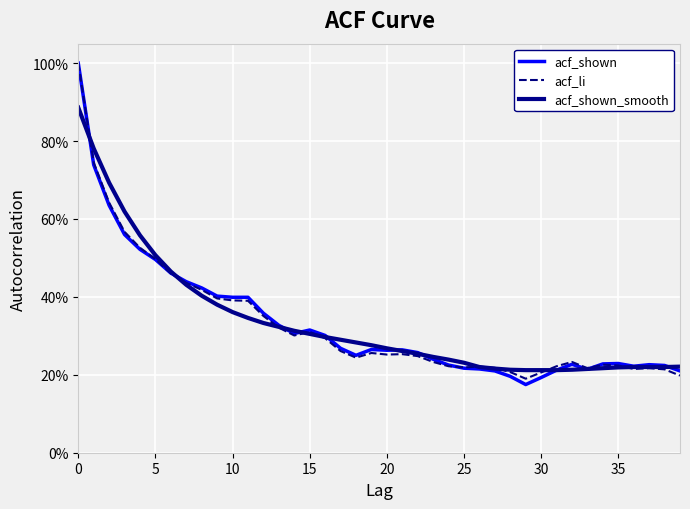

What is the label of the 38th point from the left?

37